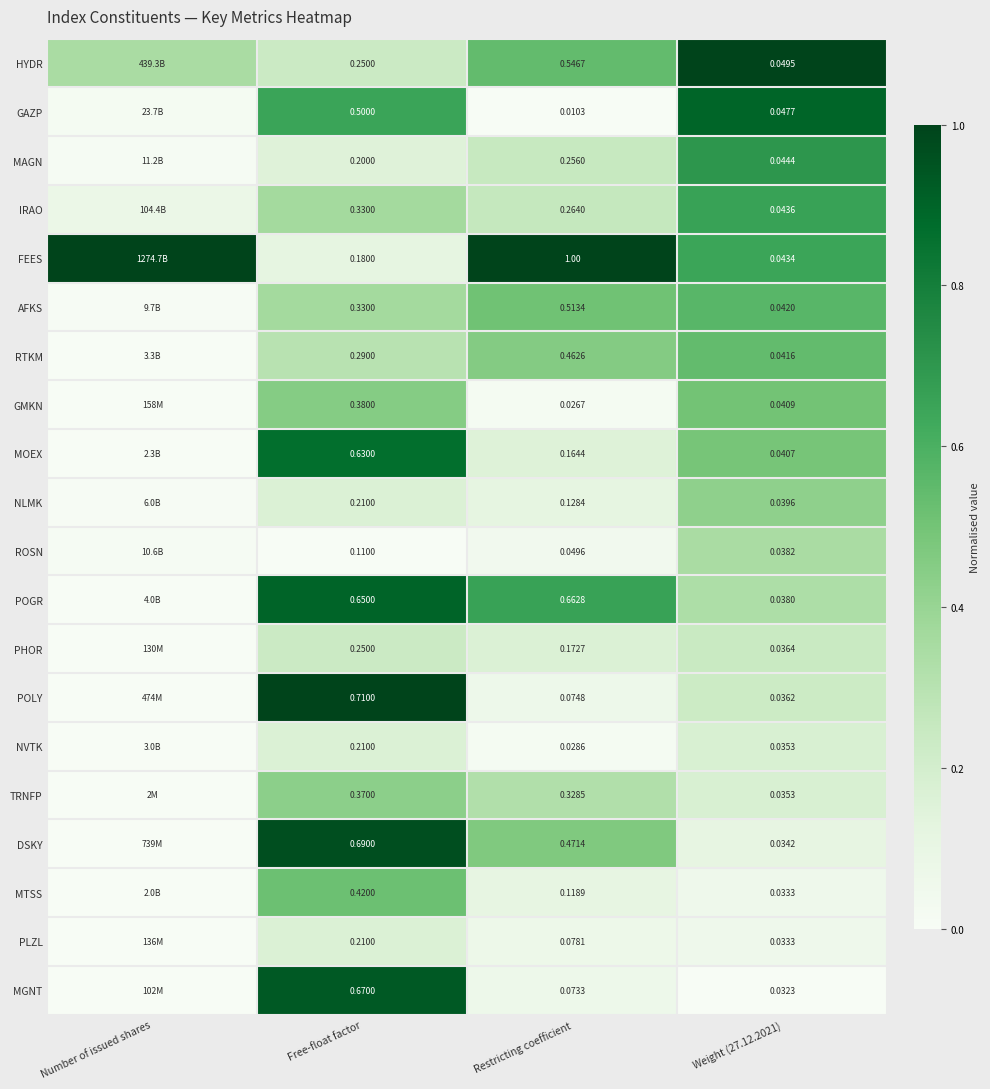

Between Restricting coefficient and Weight (27.12.2021), which series saw the biggest shift?

FEES